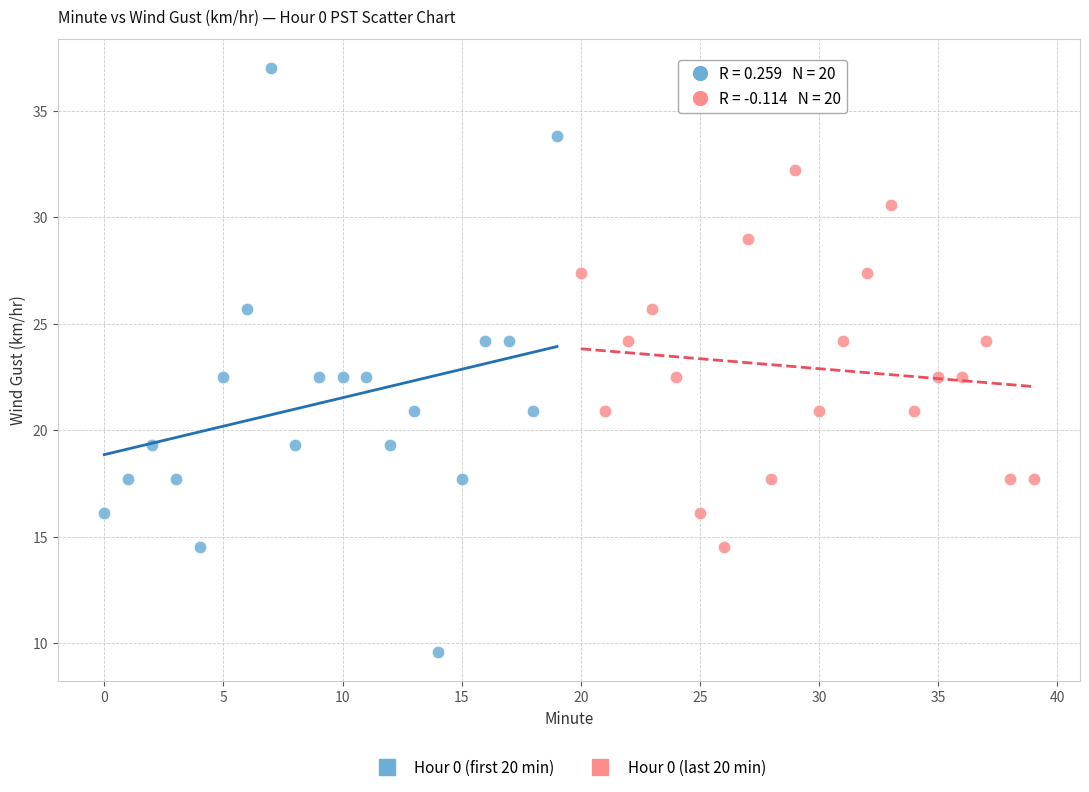

Which series reaches the maximum Y coordinate?

Hour 0 (first 20 min)